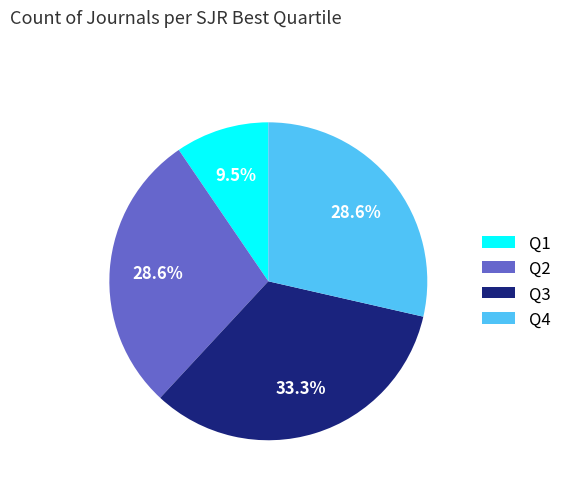

Is Q1 the majority of the pie?

No